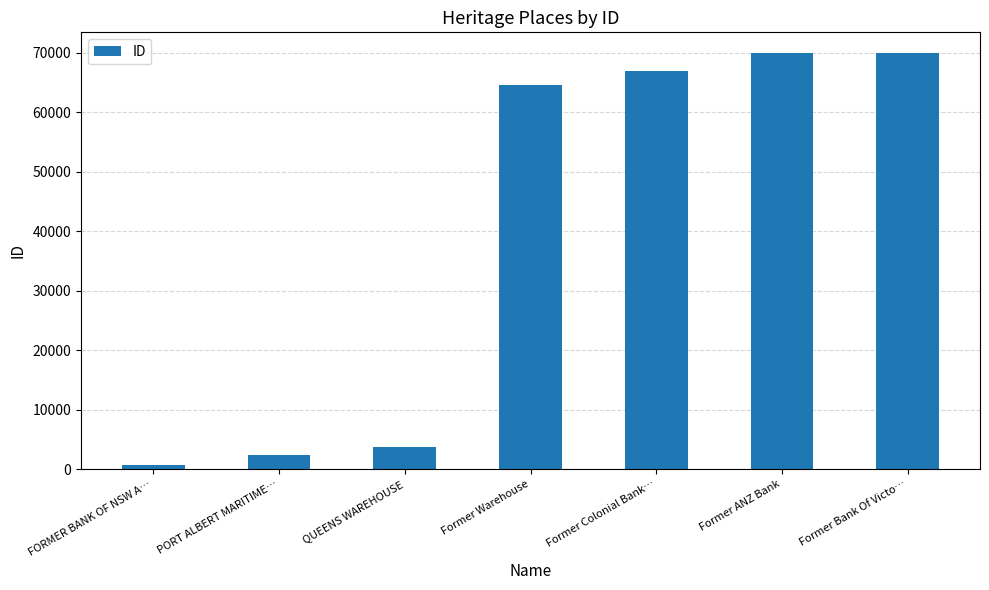

What is the difference between the maximum and second lowest values?

67613